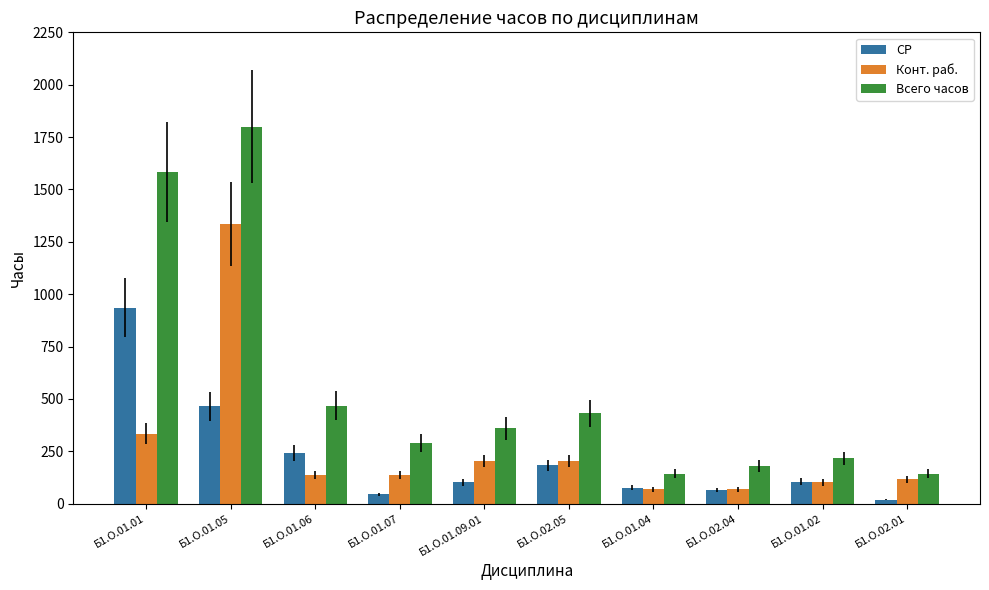

Which category has the highest value in the Конт. раб. series?

Б1.О.01.05